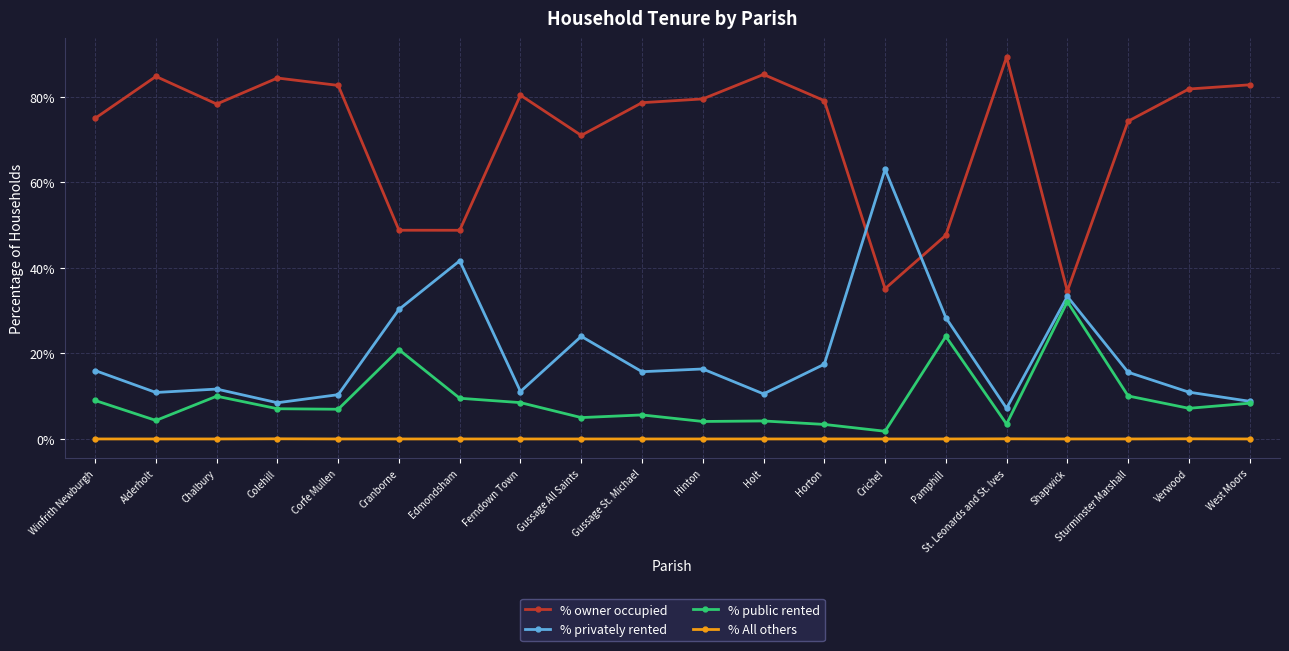

How many lines are shown in the chart?

4